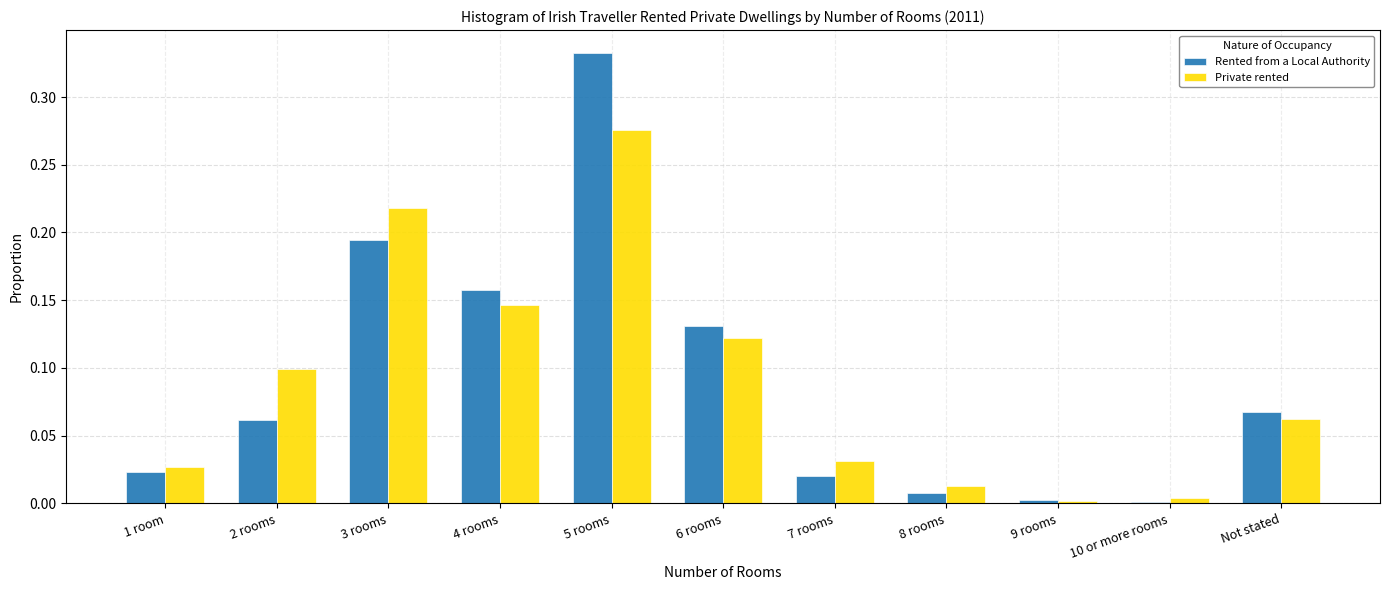

Which series changed the most between 2 rooms and 4 rooms?

Rented from a Local Authority